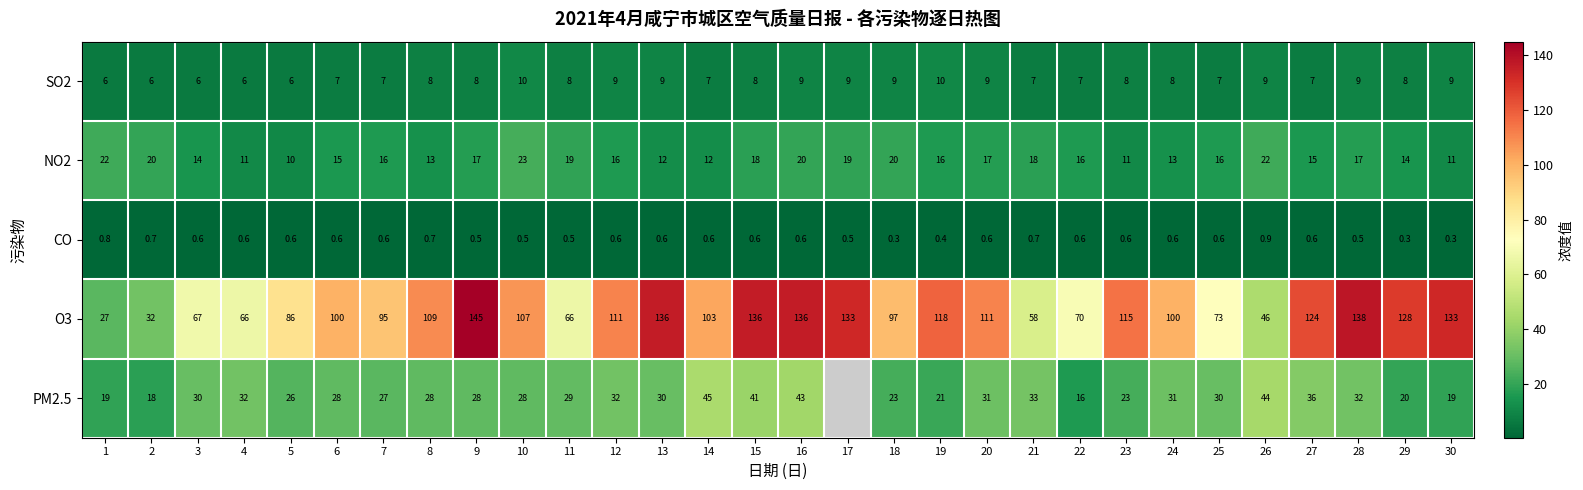

At which label does O3 reach its peak?

9